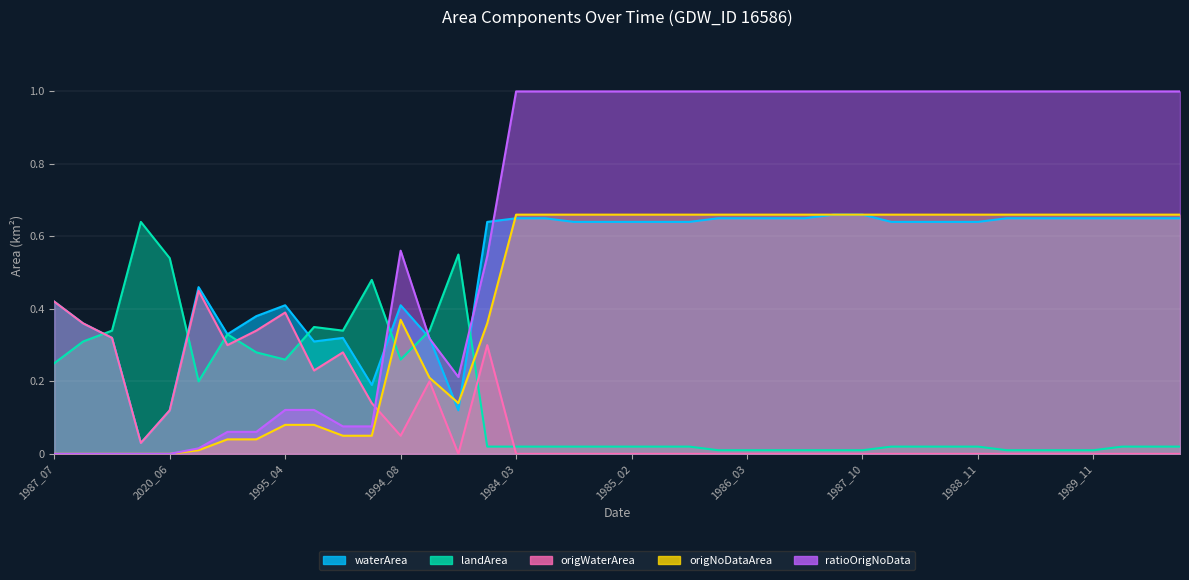

Which series has the widest spread of values?

ratioOrigNoData